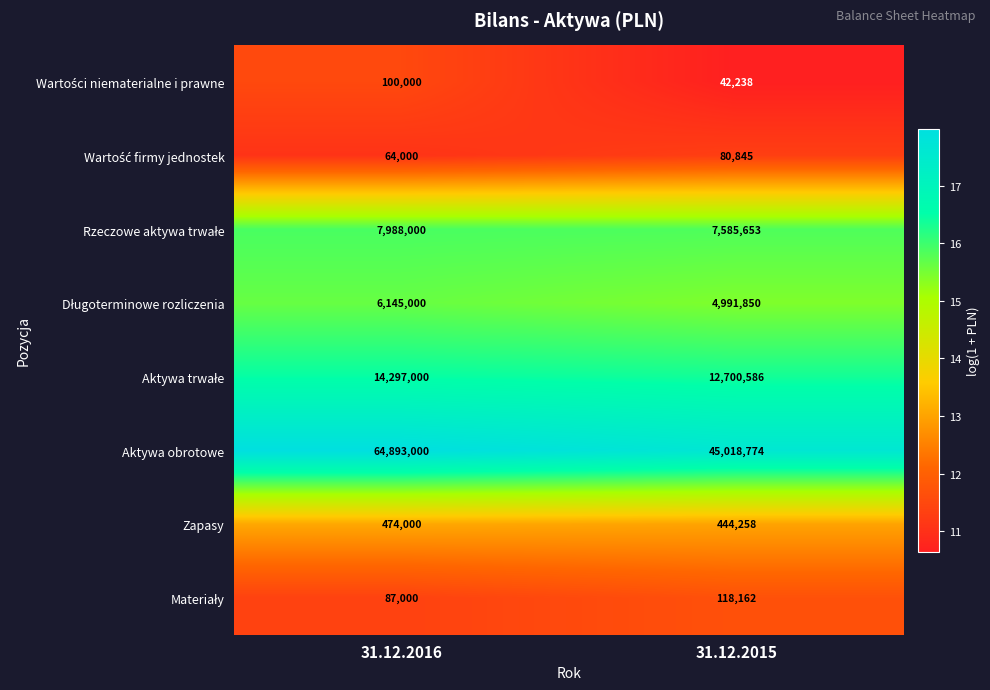

At which category does the chart reach its minimum across all series?

31.12.2015